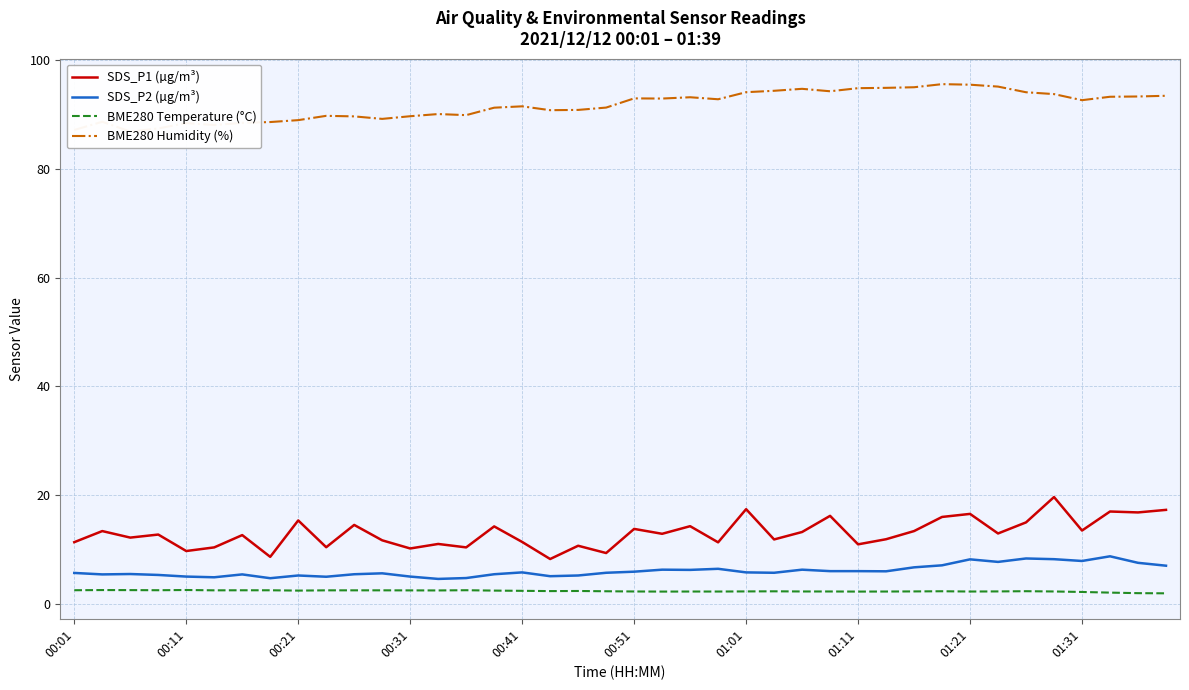

How many values in the BME280 Humidity (%) series are below 92?

20